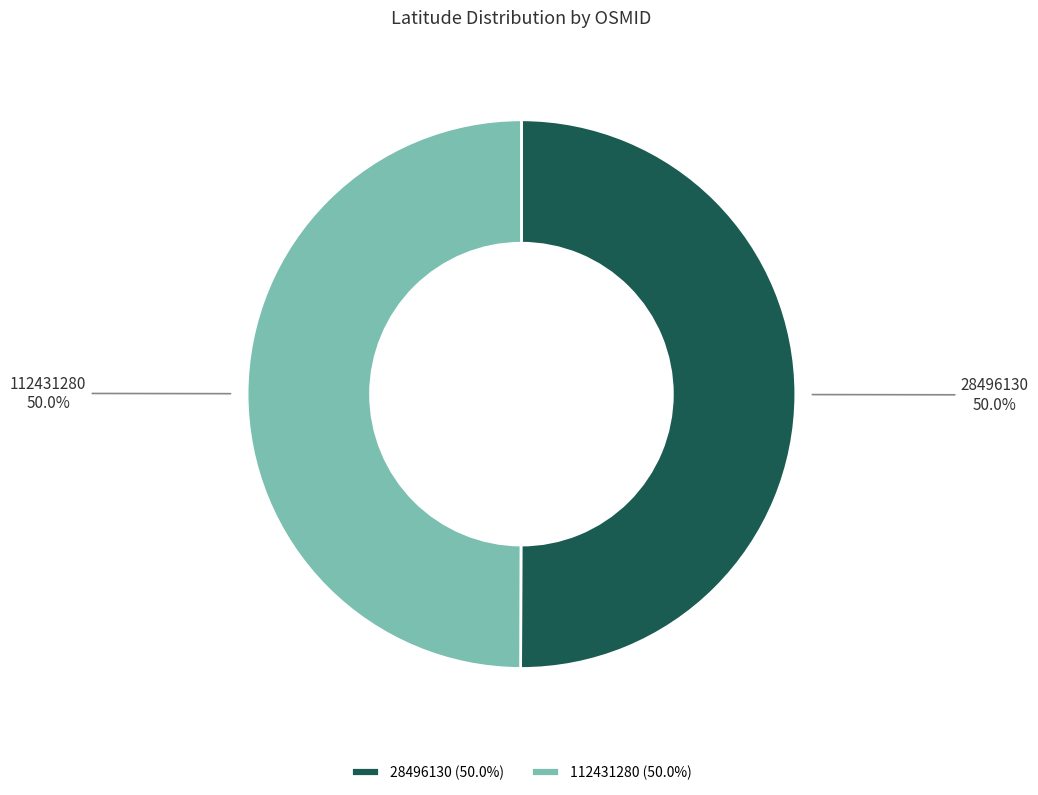

What percentage is the 28496130 slice, to the nearest percent?

50%